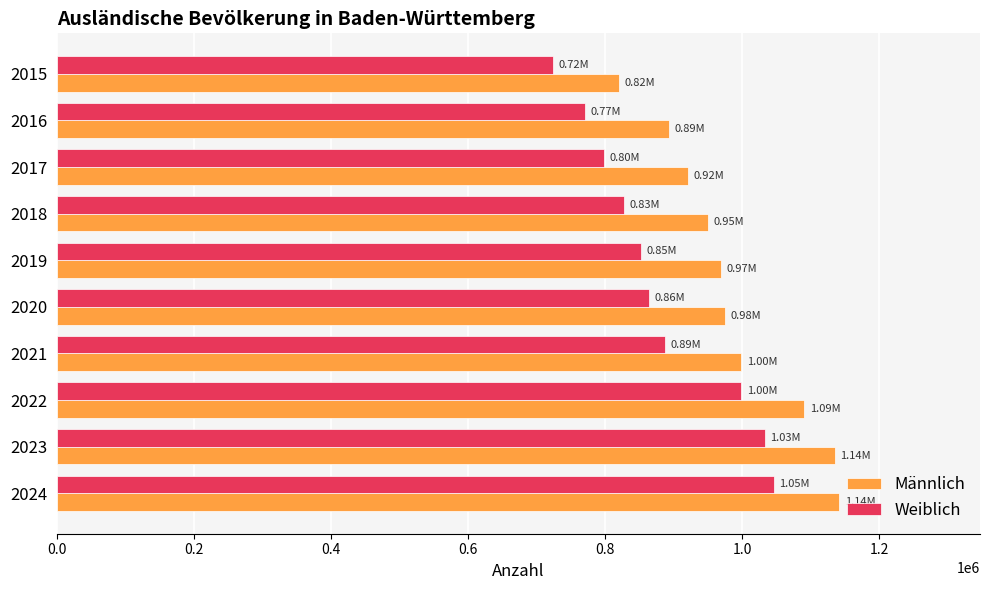

What is the maximum value for Männlich?

1141915